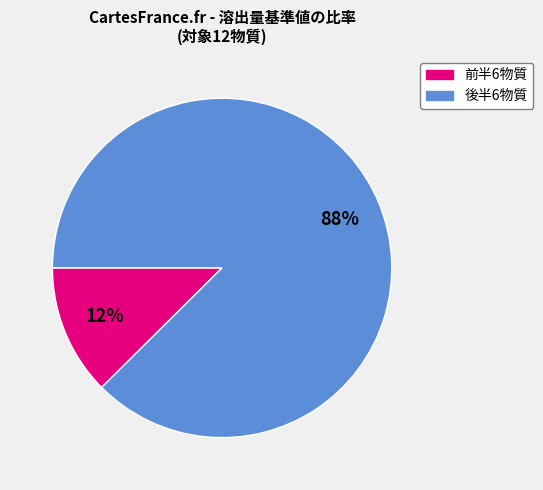

To the nearest percent, what is the average slice percentage?

50%